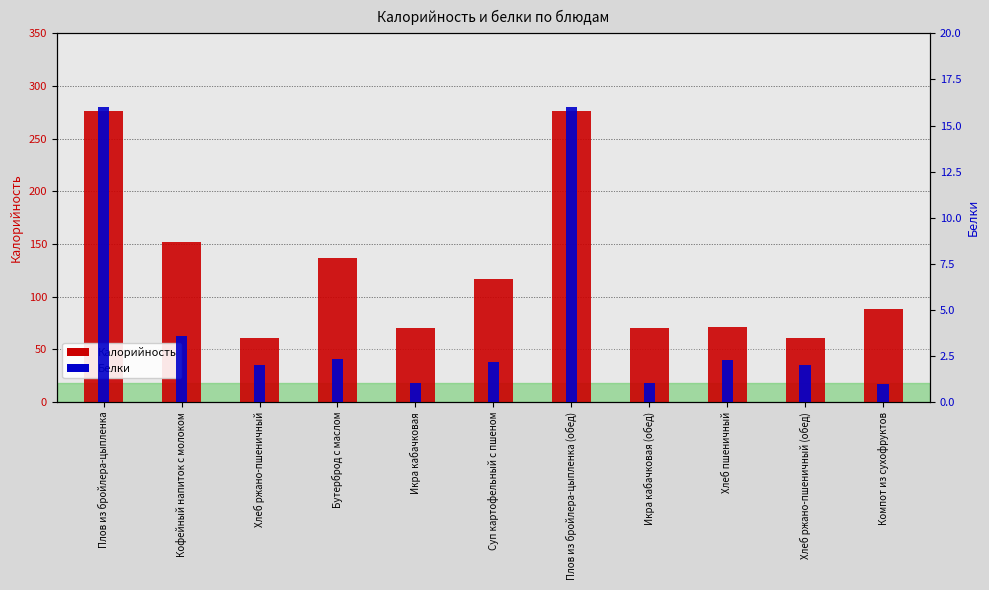

Reading left to right, list all the values displayed in this chart.

Калорийность: 276.0	151.8	61.2	137.0	70.1	116.6	276.0	70.1	71.2	61.2	88.0
Белки: 16.0	3.6	2.0	2.4	1.0	2.2	16.0	1.0	2.3	2.0	1.0